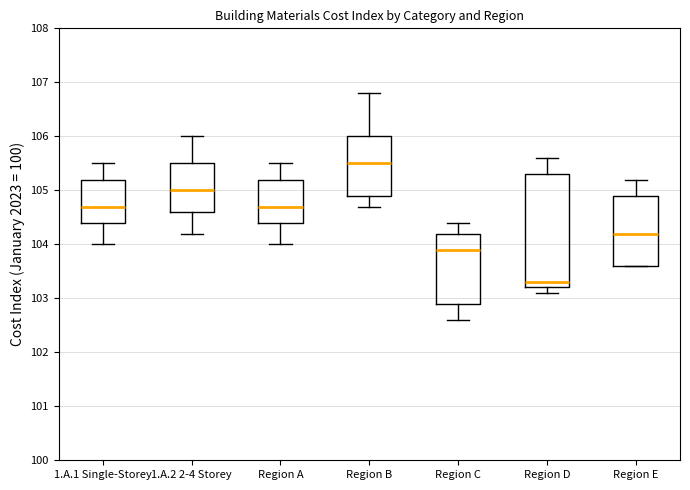

Reading left to right, read every box against the y-axis: the position of its median line, the range the box covers, and the ends of its whiskers. The values are not printed on the chart, so give them approximately, as read against the axis.

1.A.1 Single-Storey: median 104.7, box 104.4 to 105.2, whiskers 104.0 to 105.5
1.A.2 2-4 Storey: median 105.0, box 104.6 to 105.5, whiskers 104.2 to 106.0
Region A: median 104.7, box 104.4 to 105.2, whiskers 104.0 to 105.5
Region B: median 105.5, box 104.9 to 106.0, whiskers 104.7 to 106.8
Region C: median 103.9, box 102.9 to 104.2, whiskers 102.6 to 104.4
Region D: median 103.3, box 103.2 to 105.3, whiskers 103.1 to 105.6
Region E: median 104.2, box 103.6 to 104.9, whiskers 103.6 to 105.2